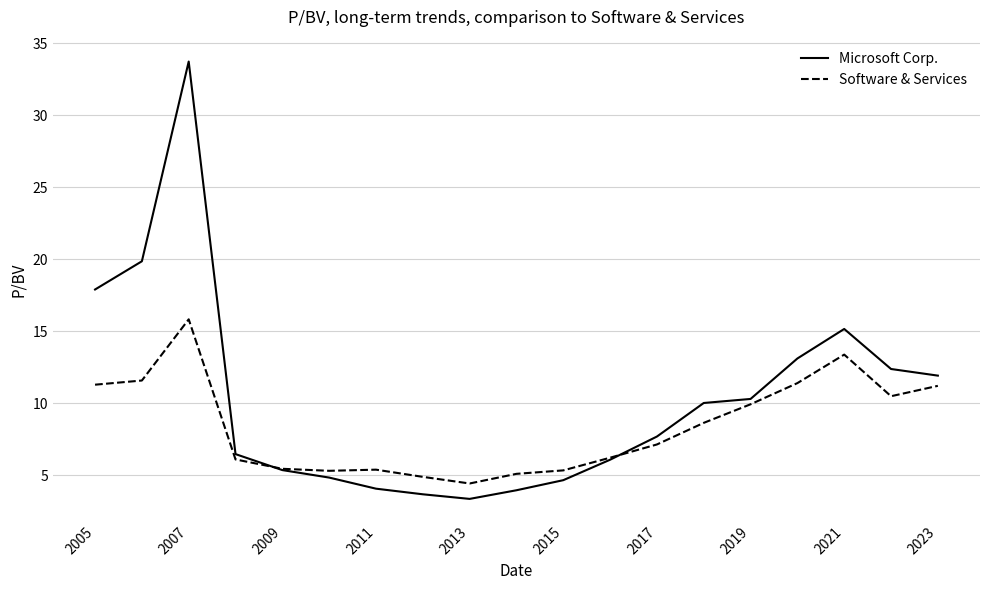

What is the smallest value displayed?

3.4